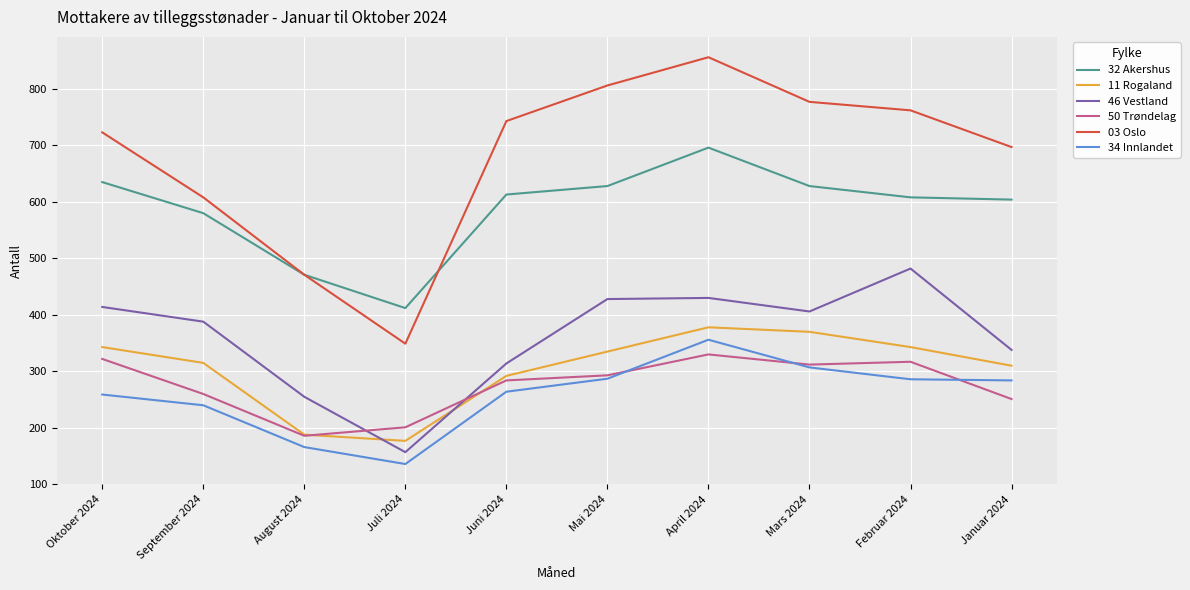

What are all the series names shown in the legend?

32 Akershus, 11 Rogaland, 46 Vestland, 50 Trøndelag, 03 Oslo, 34 Innlandet